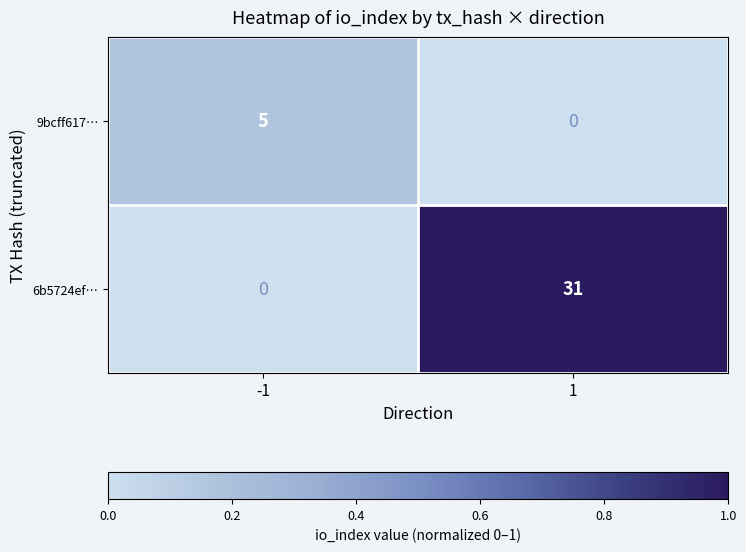

Reading right to left, list all the values displayed in this chart.

9bcff617…: 1=0	-1=5
6b5724ef…: 1=31	-1=0